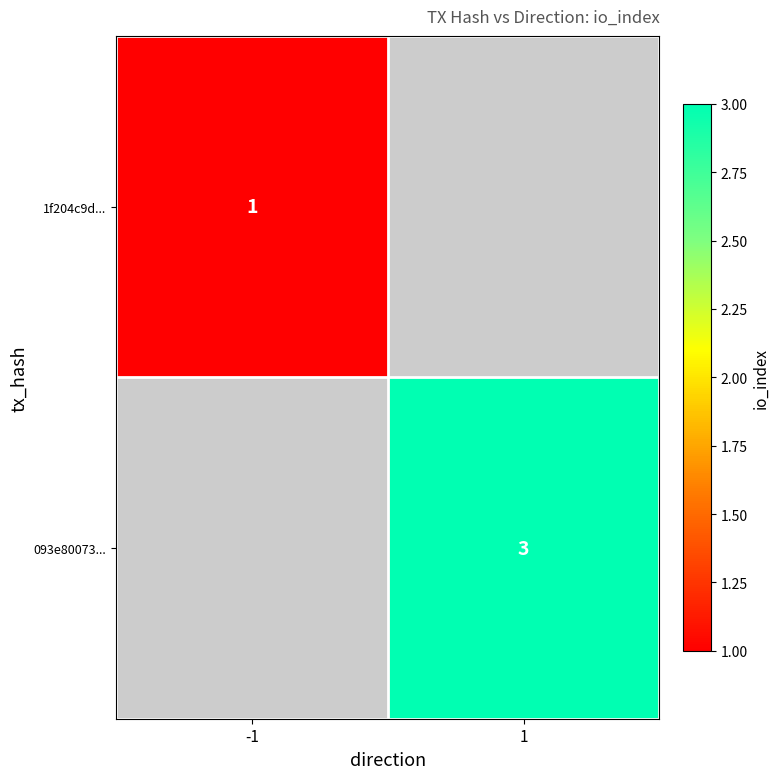

Which label corresponds to the largest value in the chart?

1